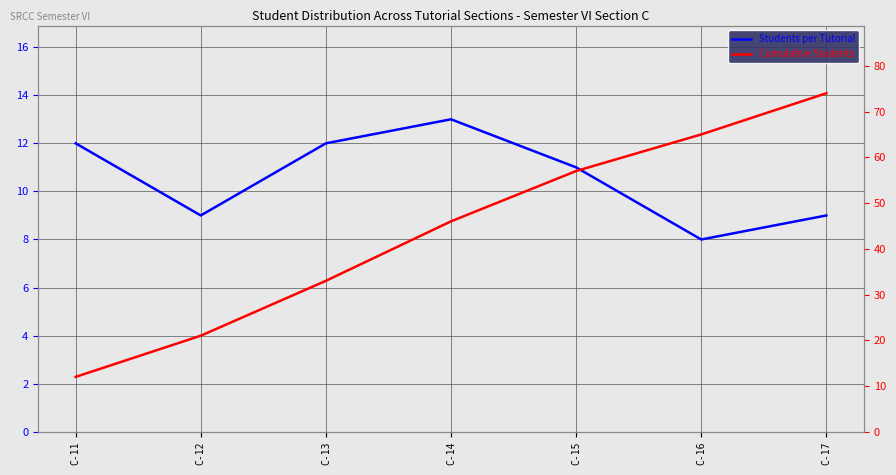

Rank the categories by Cumulative Students value from highest to lowest.

C-17, C-16, C-15, C-14, C-13, C-12, C-11